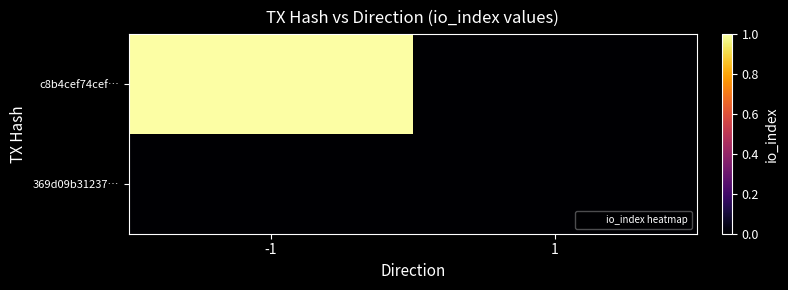

Which label corresponds to the smallest value in the chart?

1